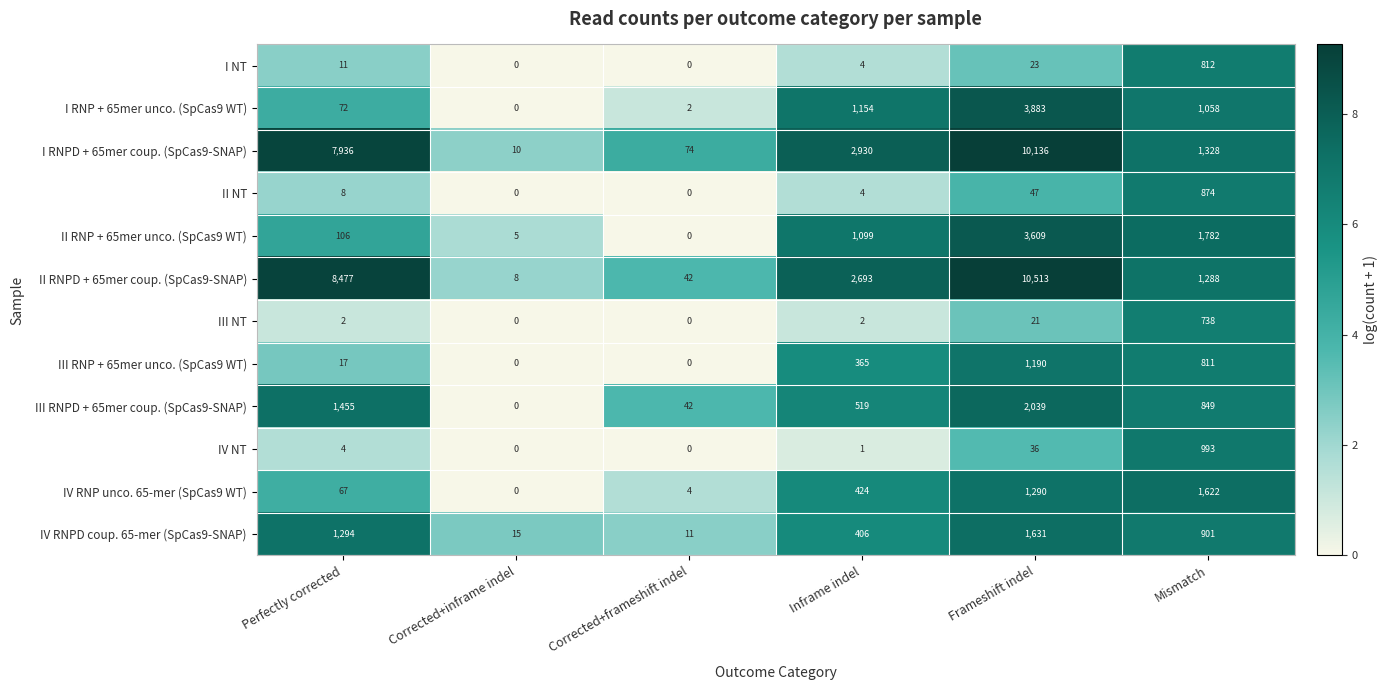

How many data points does each series have?

6